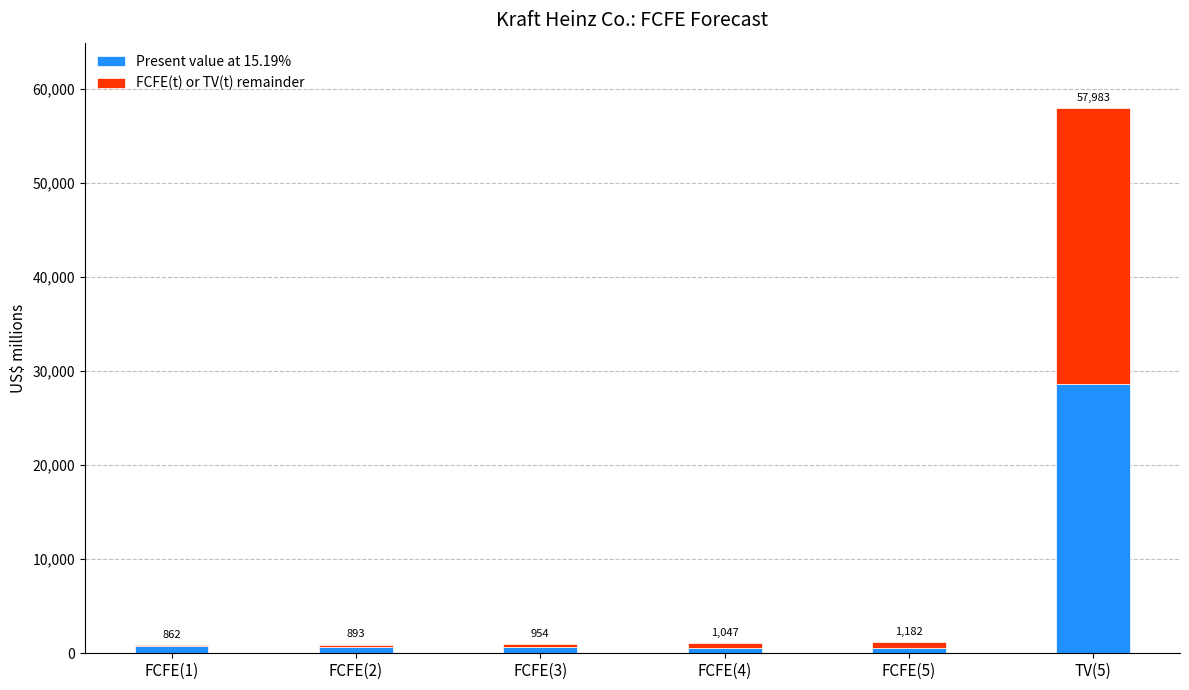

Where does the Present value at 15.19% series first go above 673?

FCFE(1)